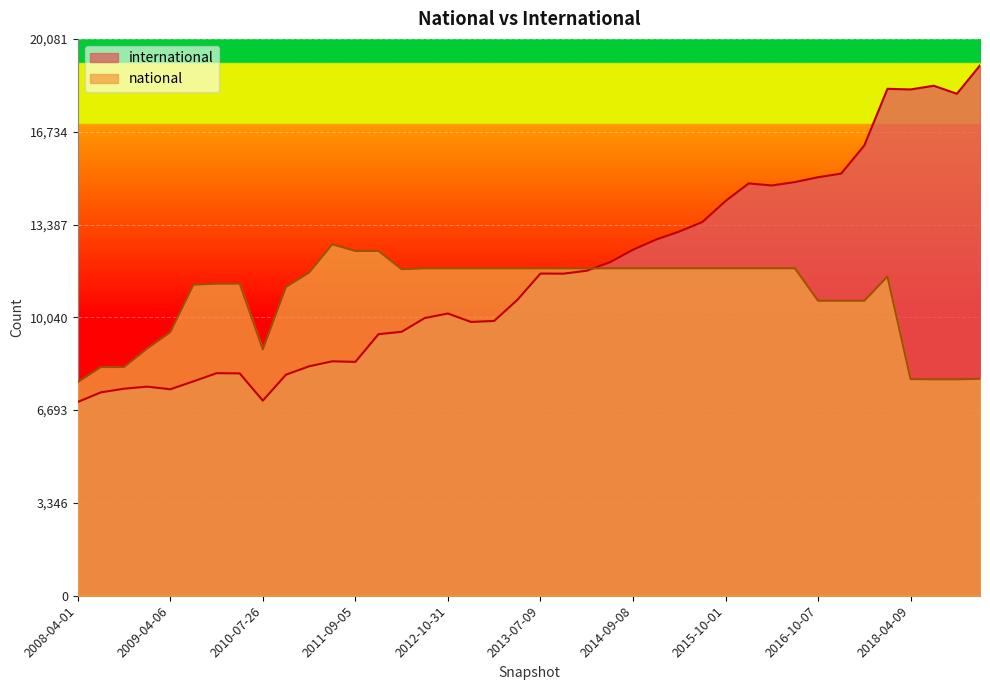

Where is the first local minimum for international?

2009-04-06